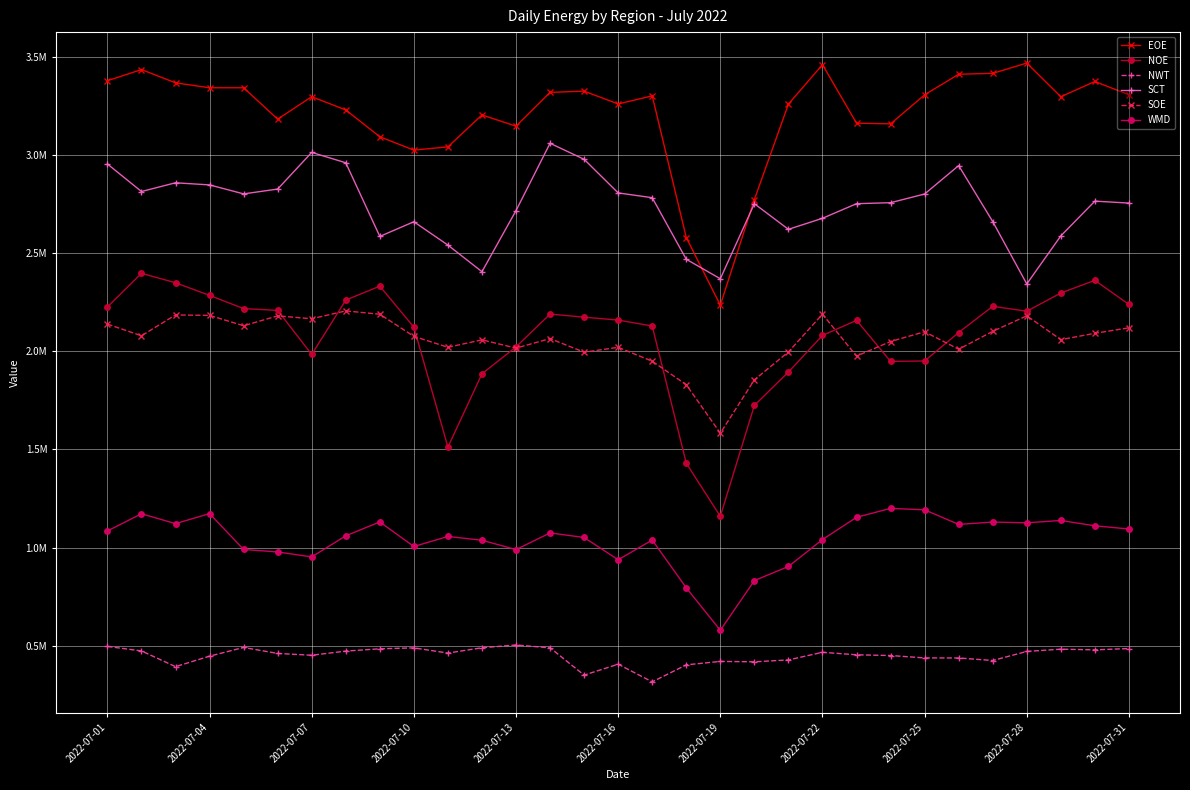

Is this an area chart (filled region under the line)?

No